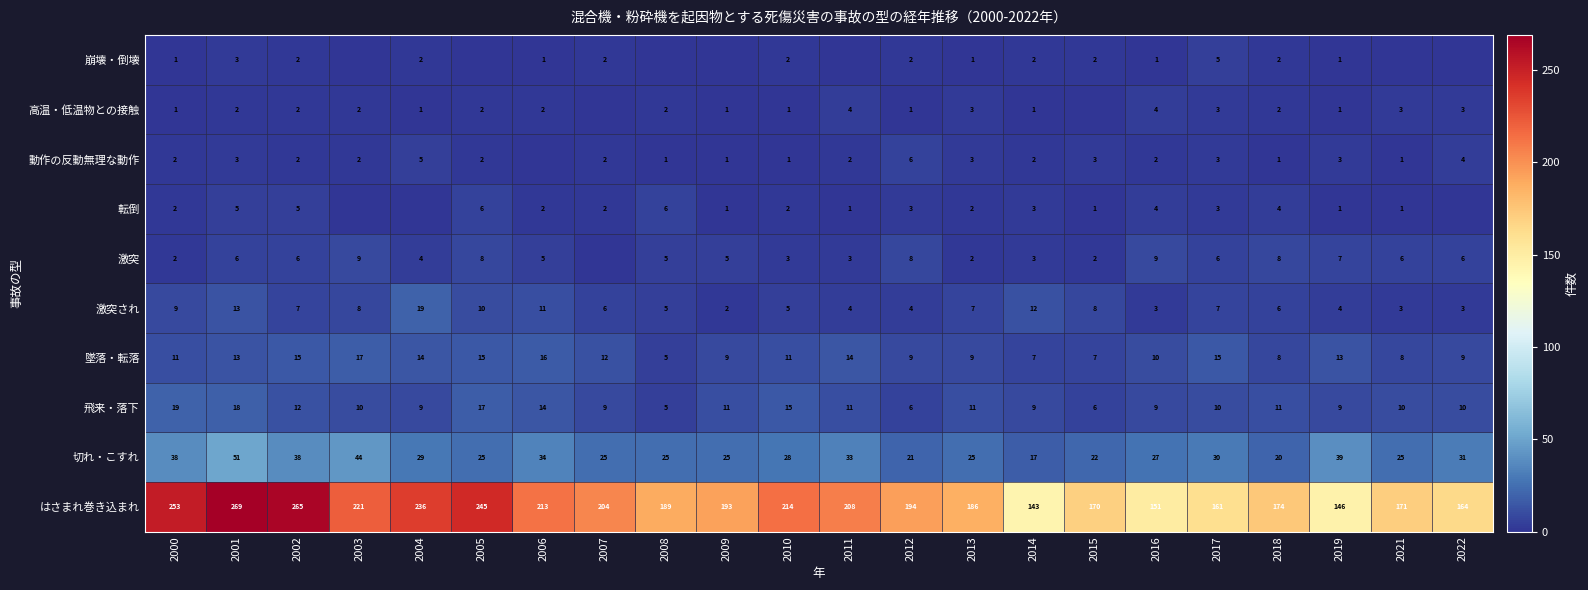

Is it true that 転倒 equals 11 at 2008?

False